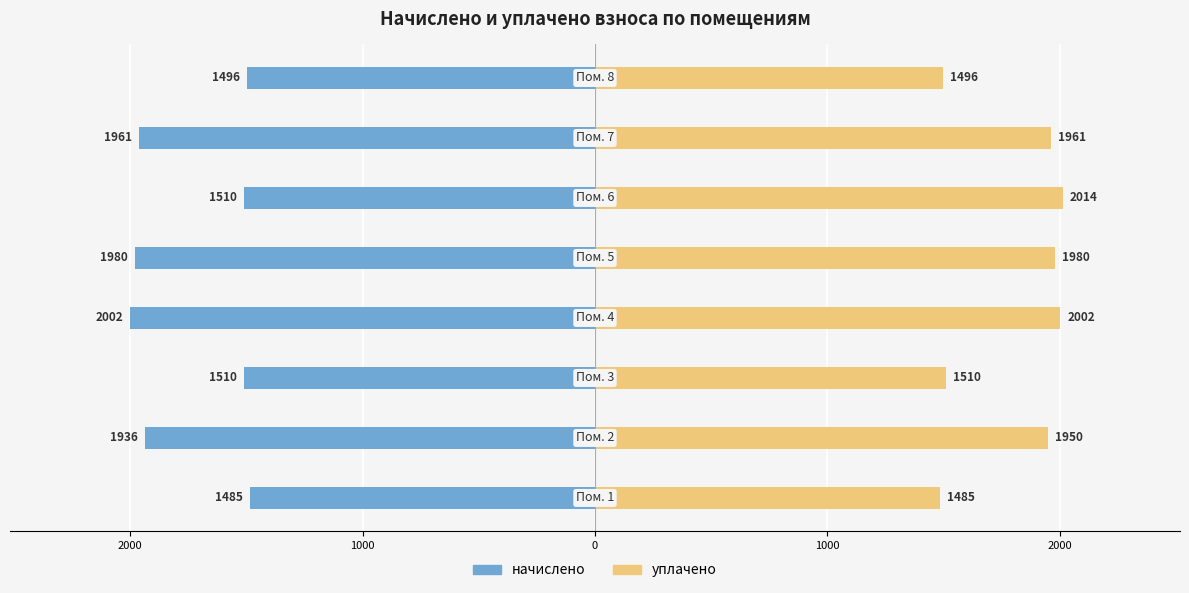

True or false: начислено has a value of 2195.3 at 1000.

False